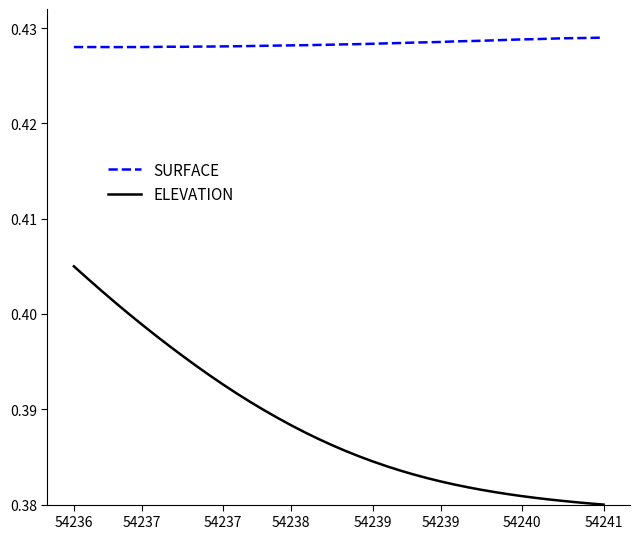

Which series has the widest spread of values?

ELEVATION